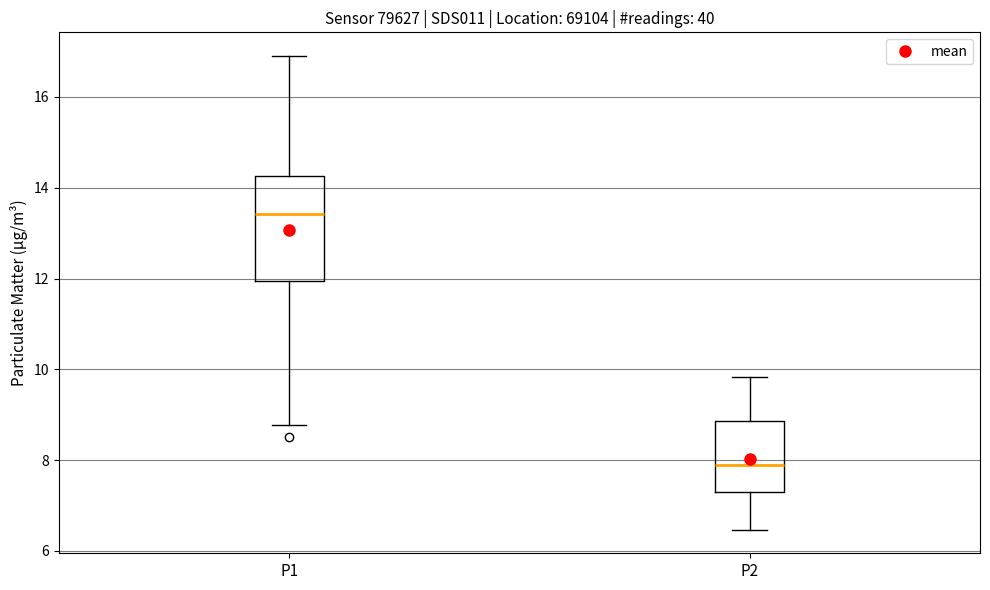

Reading left to right, read every box against the y-axis: the position of its median line, the range the box covers, and the ends of its whiskers. The values are not printed on the chart, so give them approximately, as read against the axis.

P1: median 13.4, box 12.0 to 14.2, whiskers 8.8 to 17.0
P2: median 8.0, box 7.2 to 8.8, whiskers 6.4 to 9.8